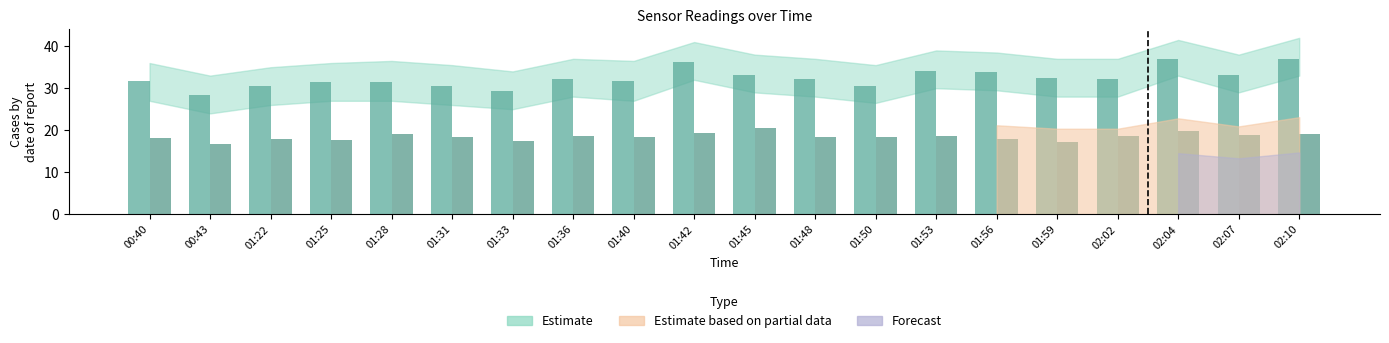

What is the spread (max minus min) of values at 01:56?

16.0